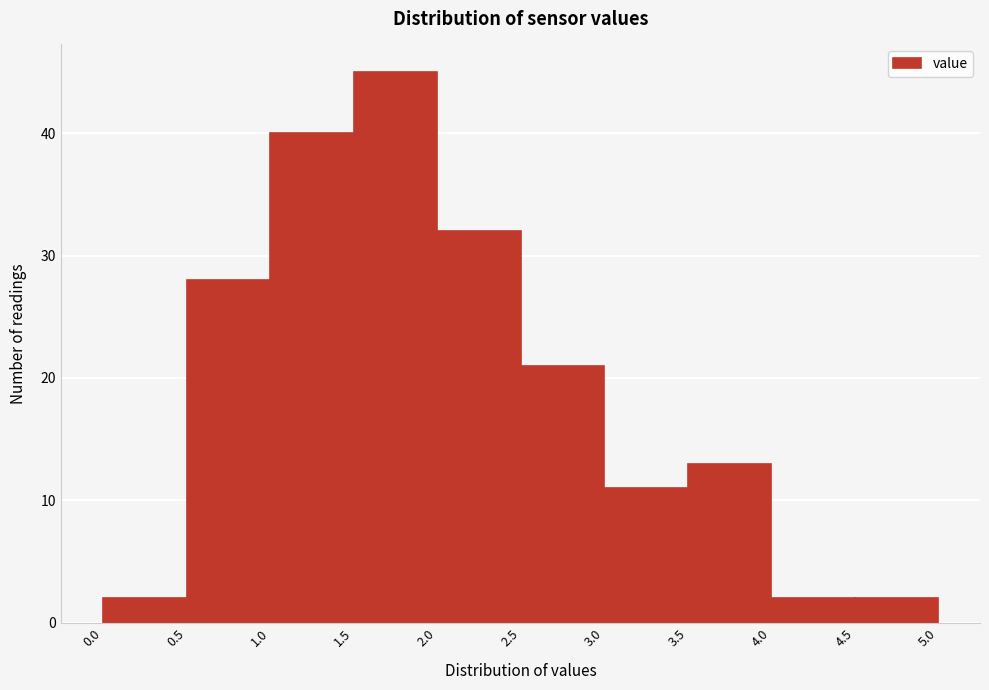

Reading left to right, transcribe this chart: for each bar, give the range it covers on the x-axis and its height. The values are not printed on the chart, so give them approximately, as read against the axis.

0.0 to 0.5: 2
0.5 to 1.0: 28
1.0 to 1.5: 40
1.5 to 2.0: 45
2.0 to 2.5: 32
2.5 to 3.0: 21
3.0 to 3.5: 11
3.5 to 4.0: 13
4.0 to 4.5: 2
4.5 to 5.0: 2